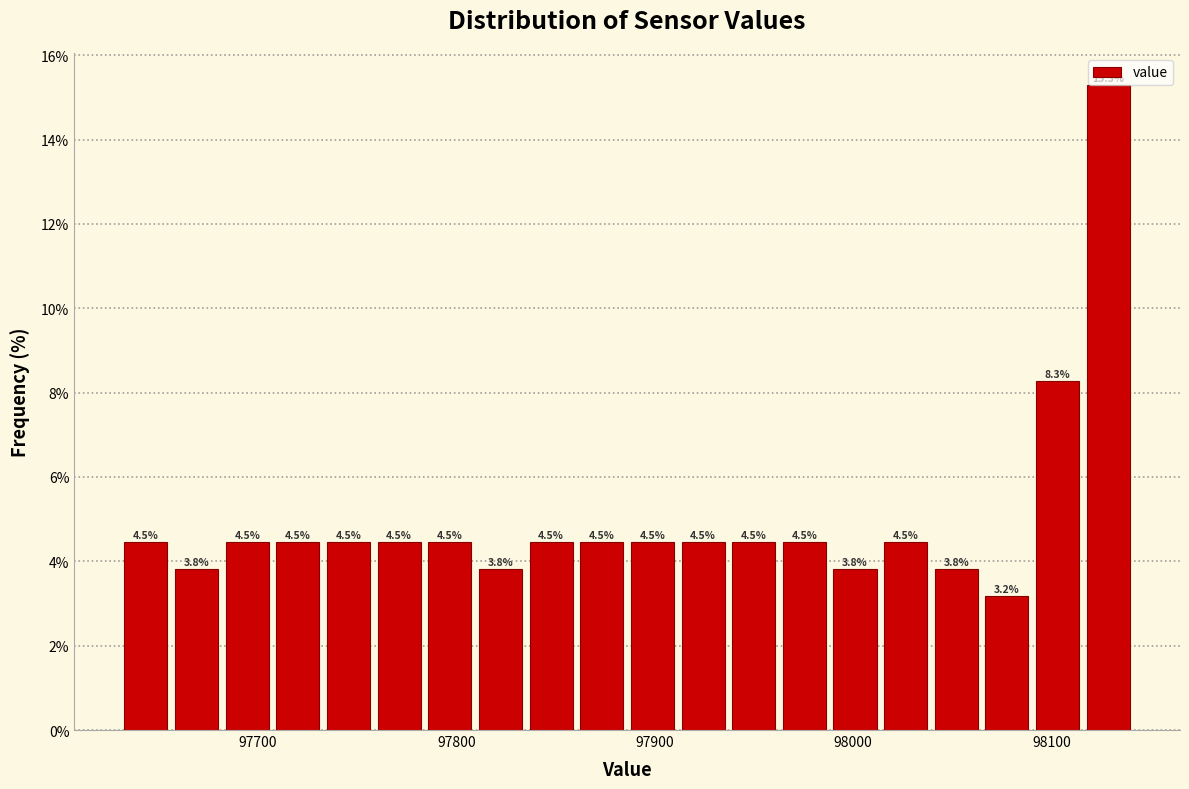

Read against the x-axis, roughly where is the centre of the tallest bar?

98130